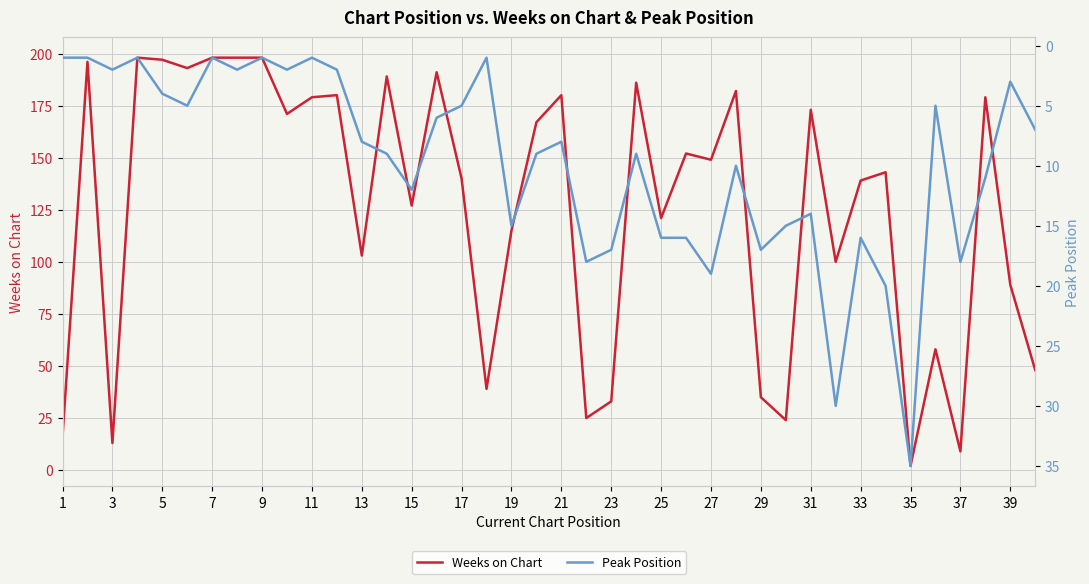

How many series are shown in this chart?

2